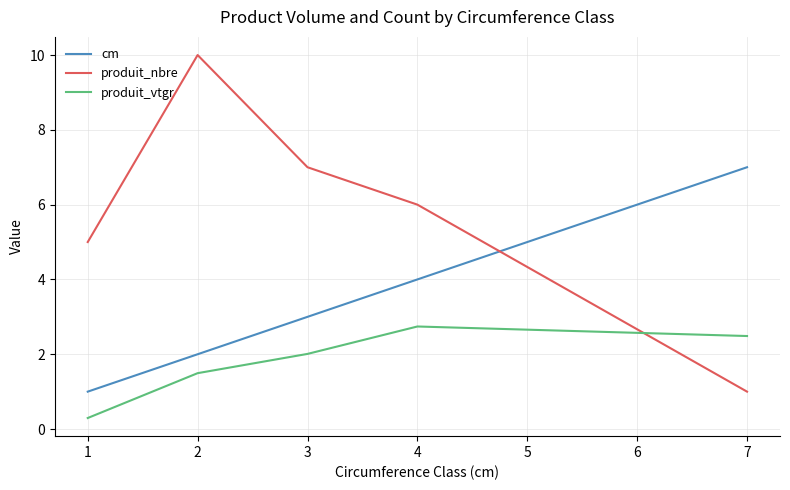

What is the difference between the highest and lowest values at 2?

8.5